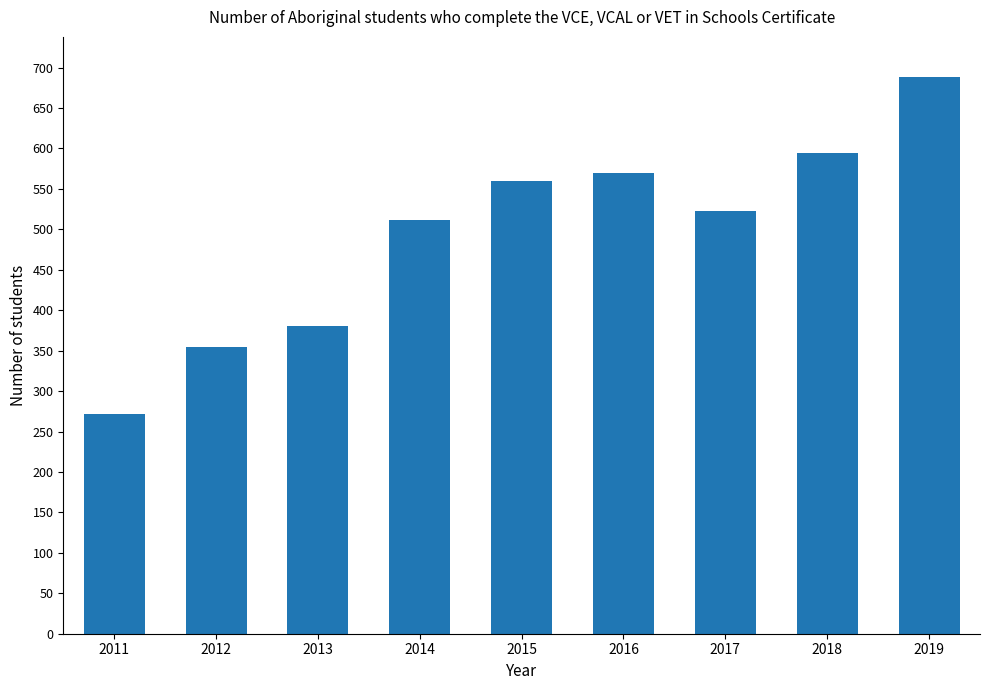

Reading left to right, transcribe all the data shown in this chart.

272	354	380	512	560	570	523	594	688